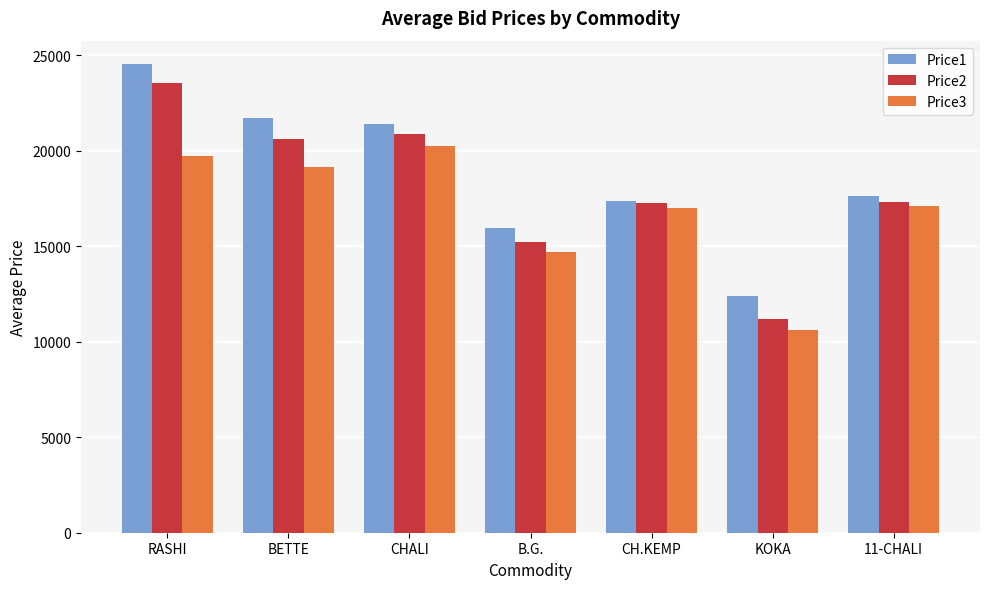

How many data points does each series have?

7